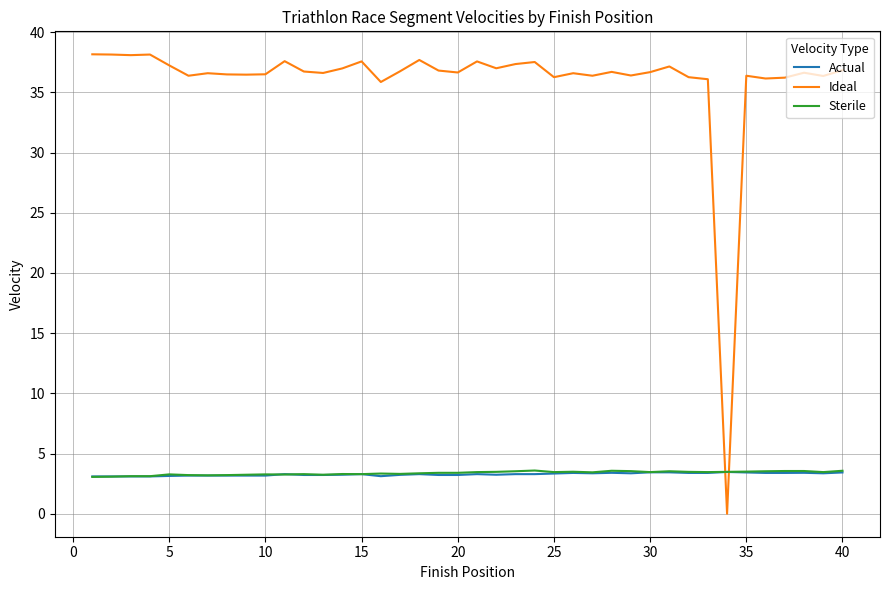

True or false: Actual has more than 1 interior local peaks.

True